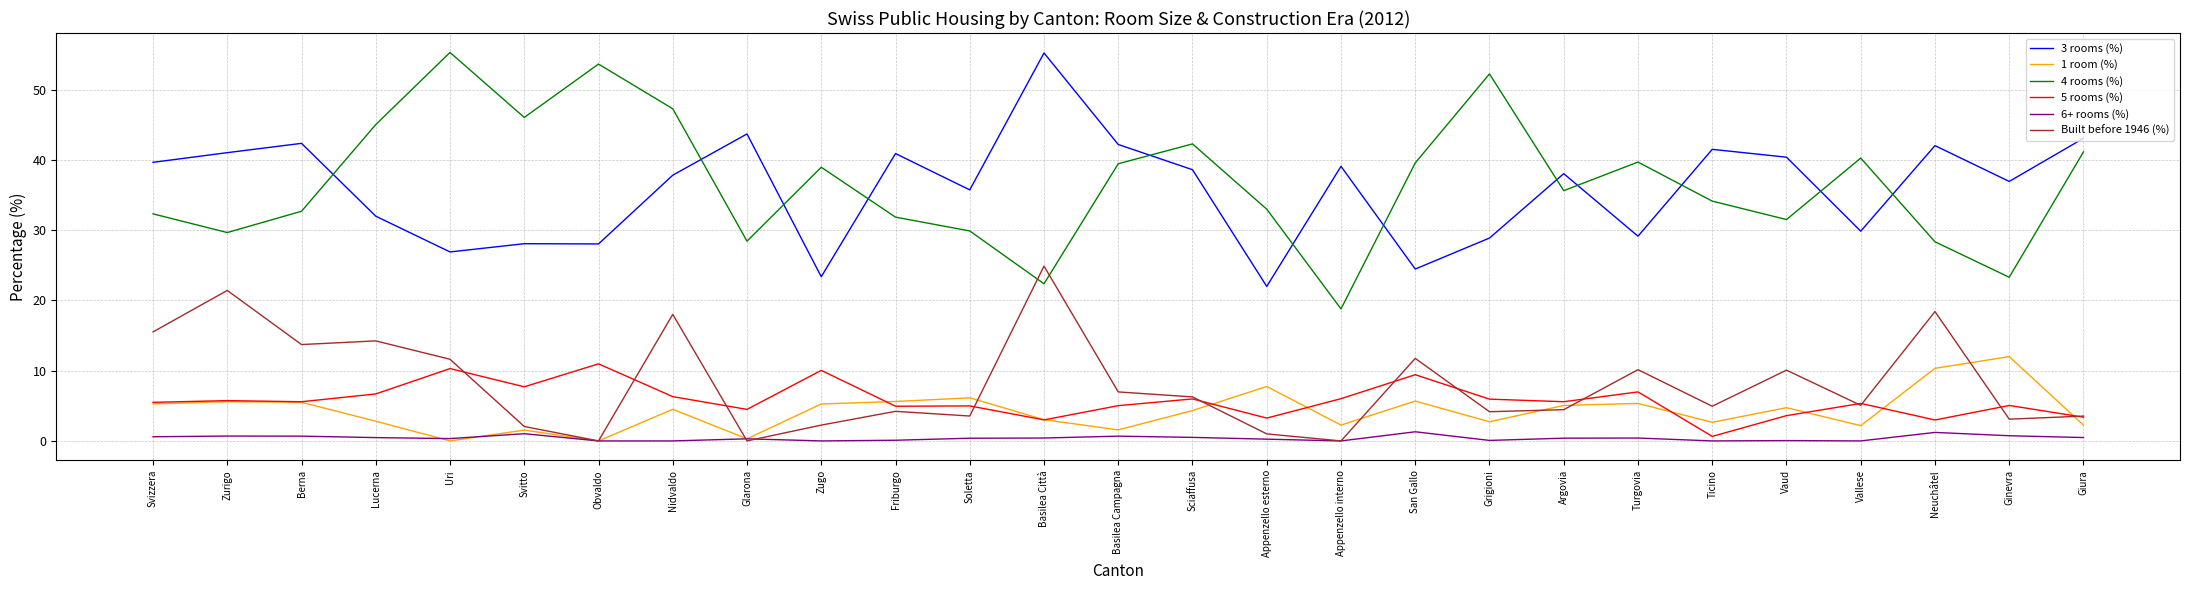

Between Vaud and Vallese, which series saw the biggest shift?

3 rooms (%)